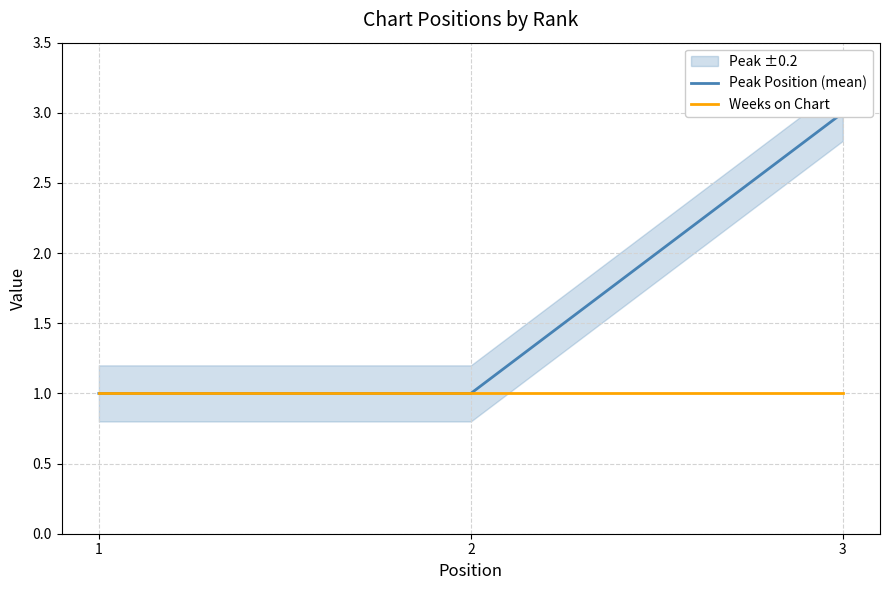

How many lines are shown in the chart?

2